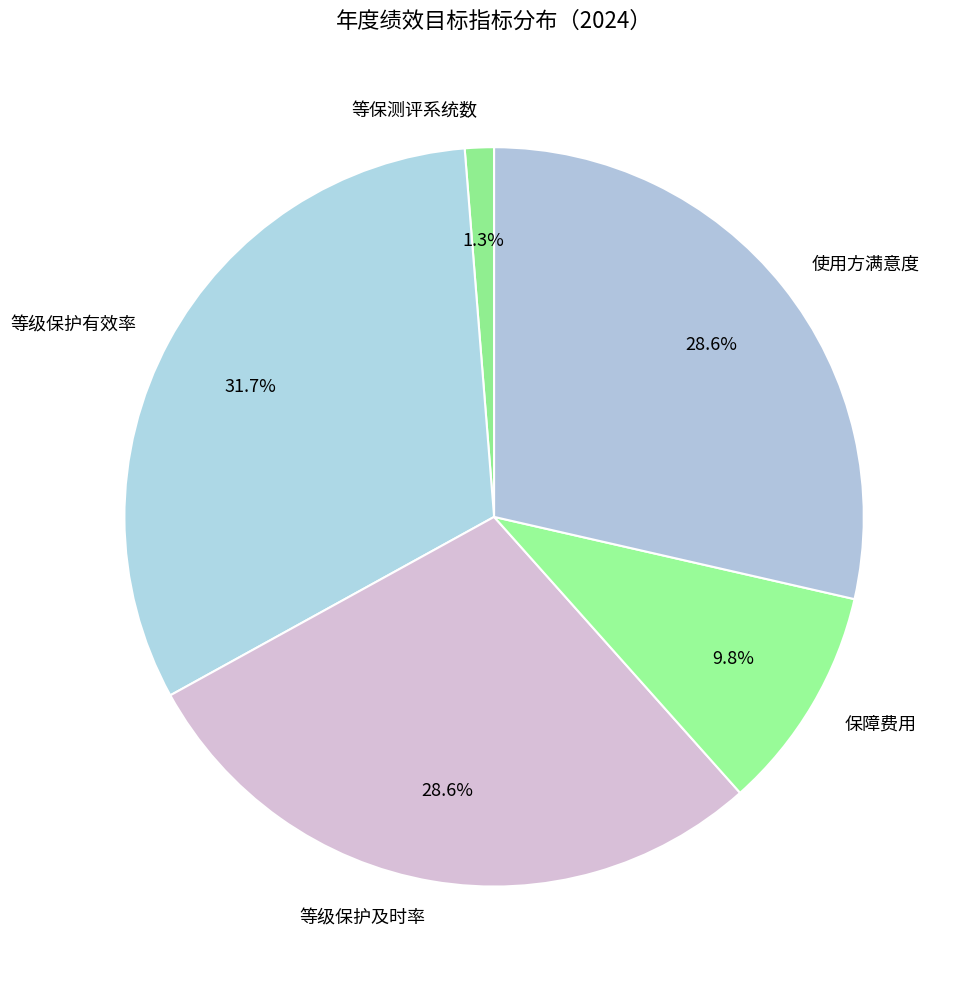

Count the number of slices in the pie.

5